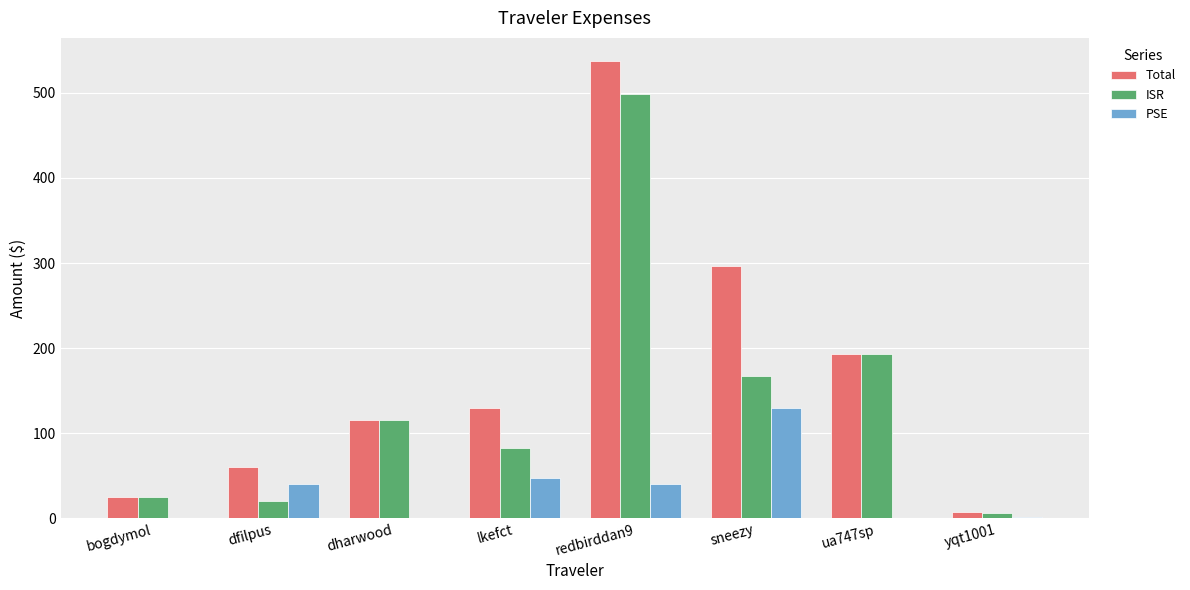

Are the bars horizontal?

No